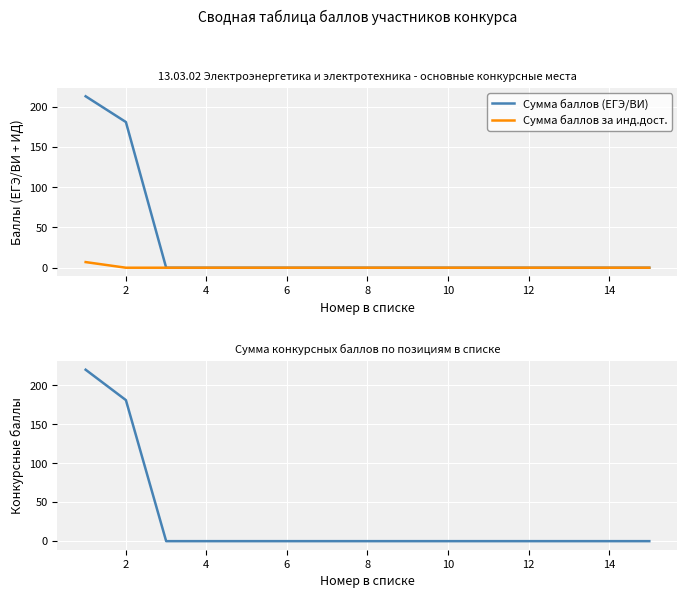

Reading left to right, what are all the values shown in this chart?

Сумма баллов (ЕГЭ/ВИ): 213	181	0	0	0	0	0	0	0	0	0	0	0	0	0
Сумма баллов за инд.дост.: 7	0	0	0	0	0	0	0	0	0	0	0	0	0	0
Сумма конкурсных баллов: 220	181	0	0	0	0	0	0	0	0	0	0	0	0	0